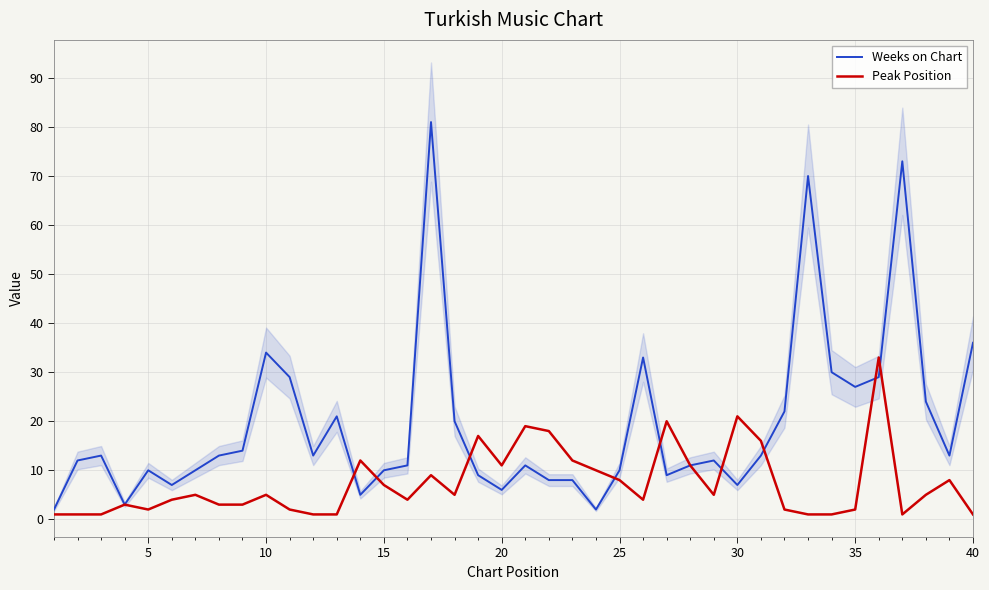

What is the highest value of the Peak Position series?

33